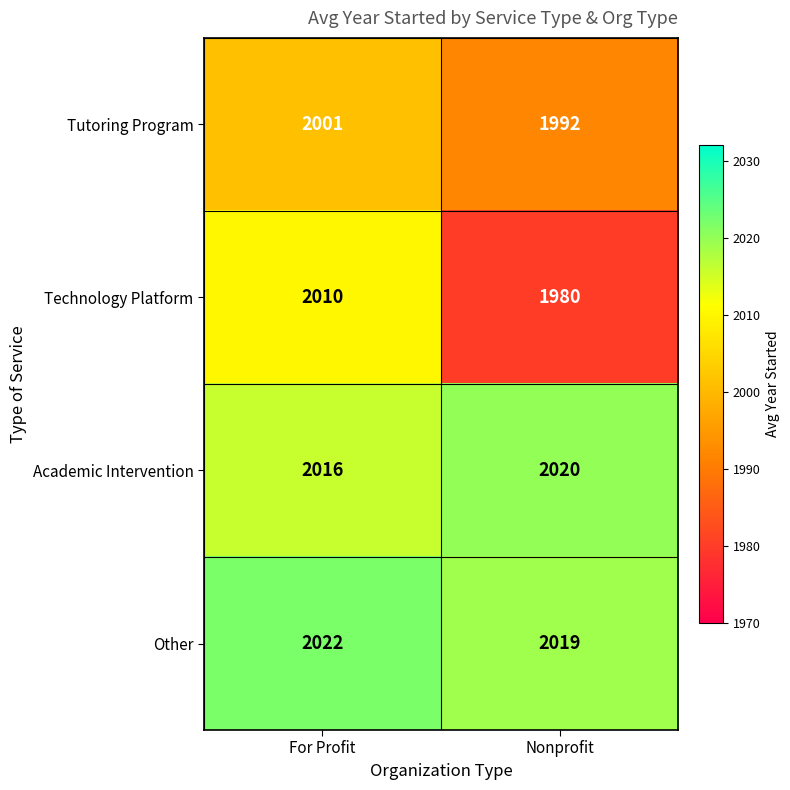

Which series has the largest total across all categories?

Other